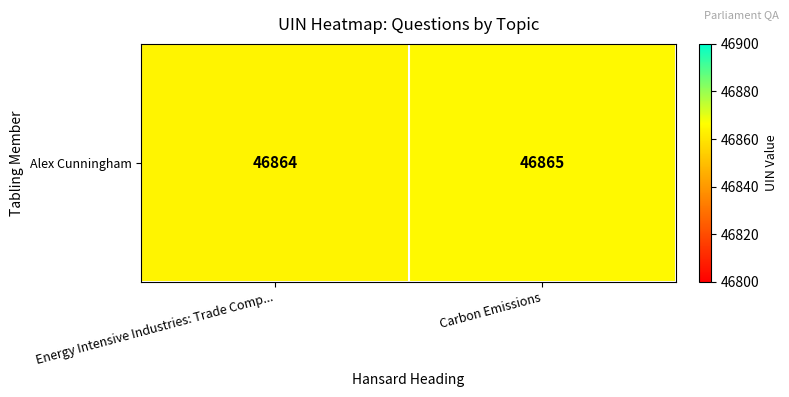

Reading left to right, list all the values displayed in this chart.

Energy Intensive Industries: Trade Comp...=46864	Carbon Emissions=46865